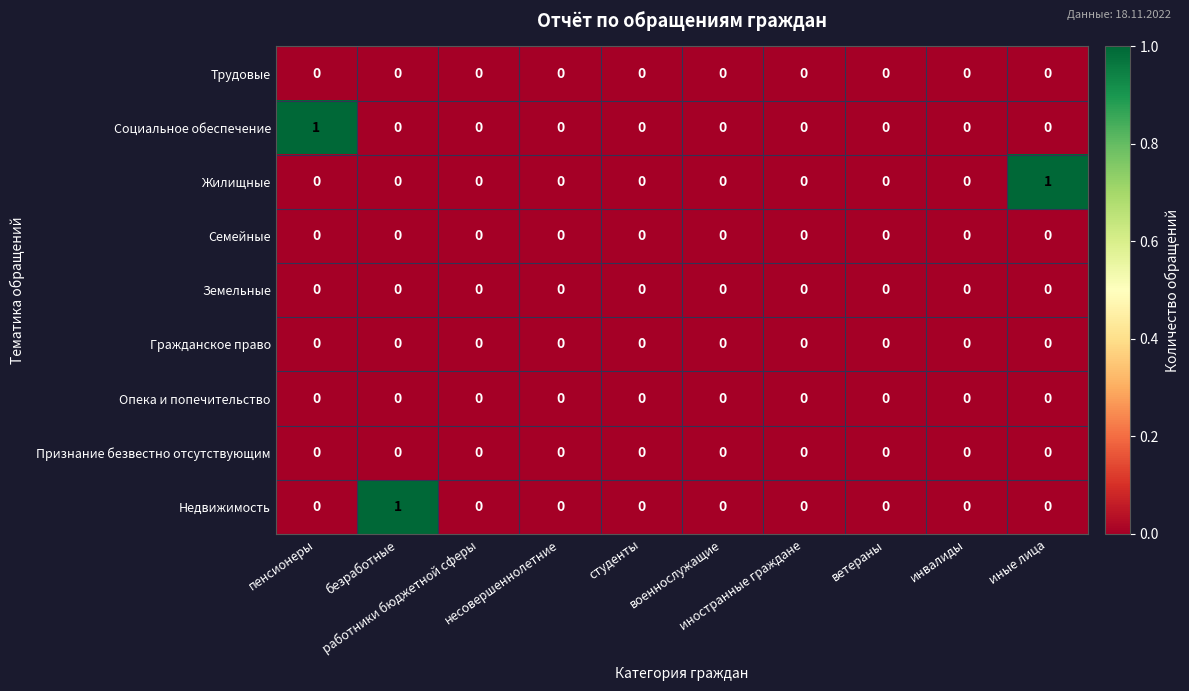

Which category has the highest value across all series?

пенсионеры